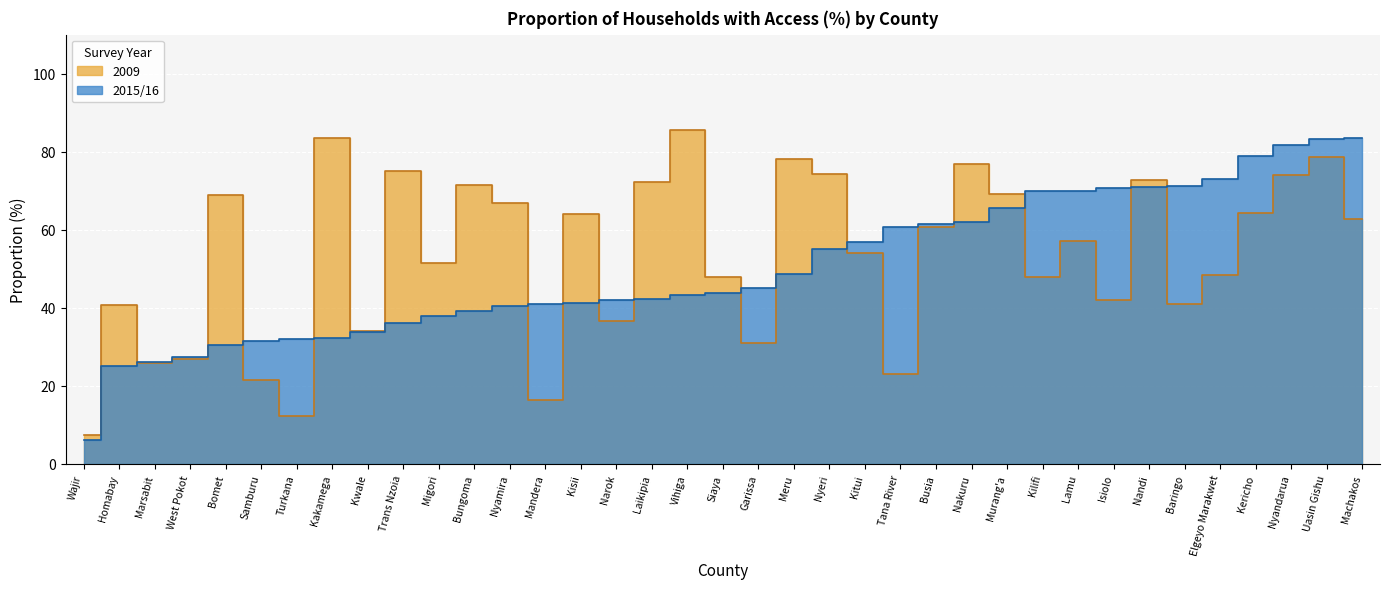

At which category does the chart reach its minimum across all series?

Wajir